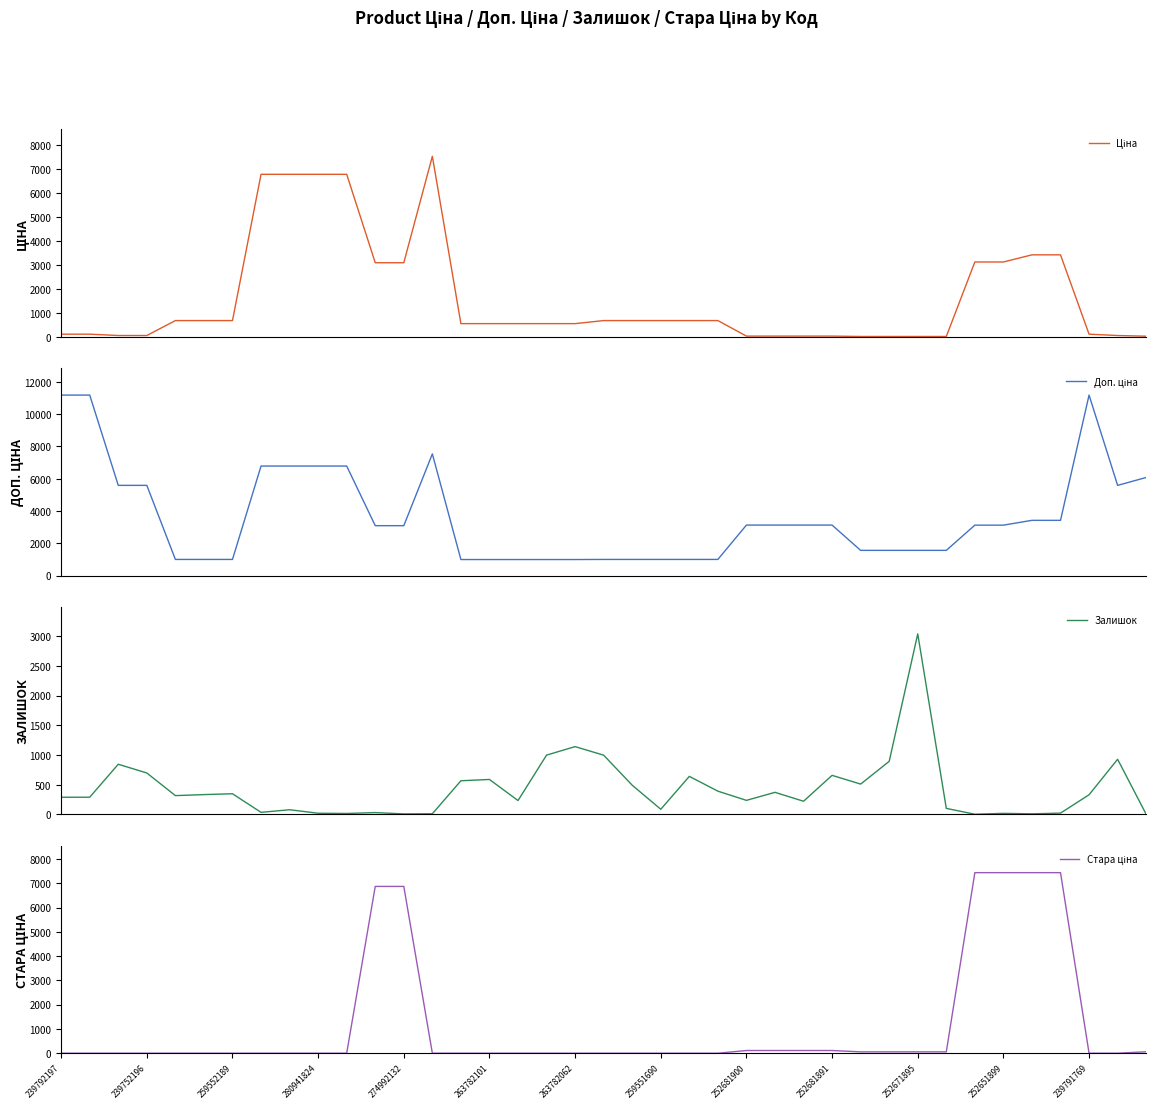

True or false: Доп. ціна and Стара ціна cross at least once.

True